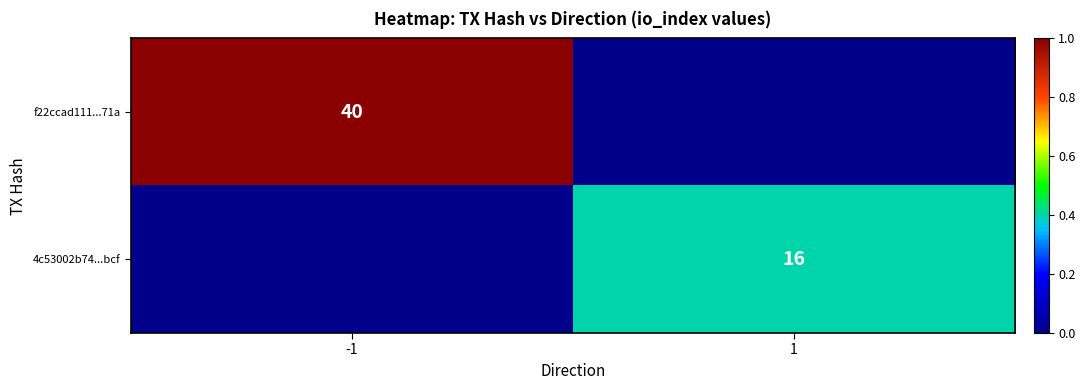

True or false: f22ccad111...71a has a value of 59 at -1.

False